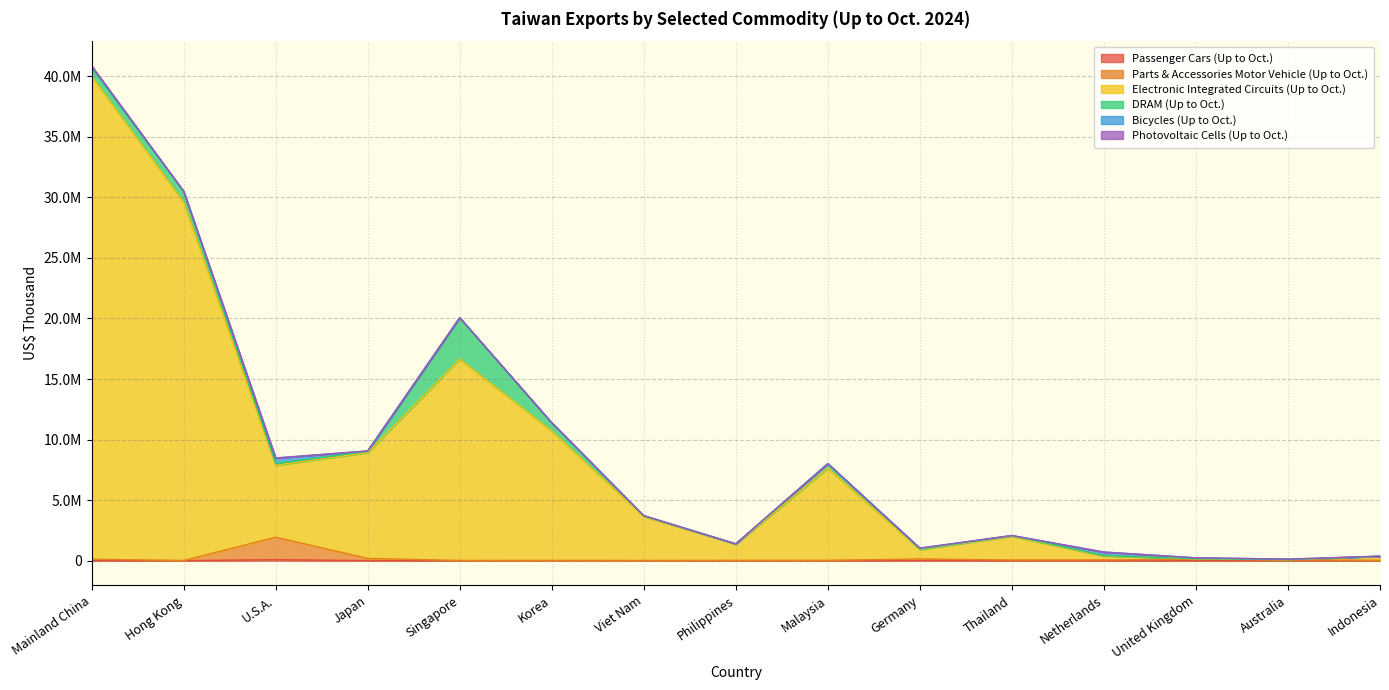

List the labels in order of Parts & Accessories Motor Vehicle (Up to Oct.) value, smallest first.

Hong Kong, Viet Nam, Singapore, Korea, Philippines, Malaysia, Indonesia, Thailand, Netherlands, Australia, United Kingdom, Mainland China, Germany, Japan, U.S.A.